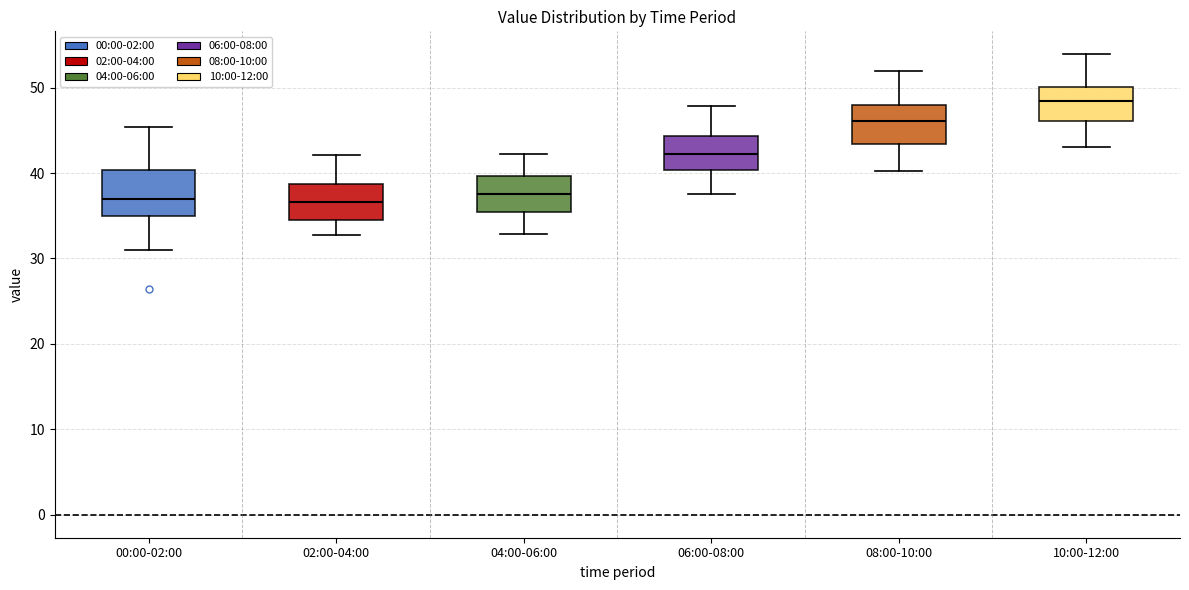

Where does the upper whisker of the box for 06:00-08:00 end on the y-axis? The values are not printed on the chart, so give them approximately, as read against the axis.

48